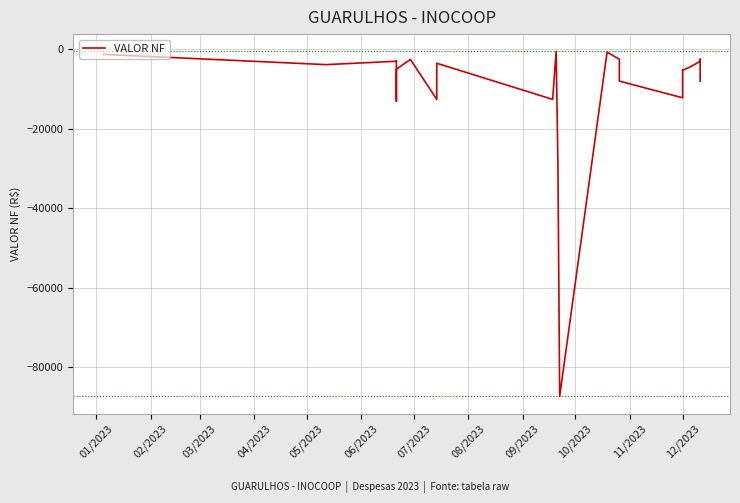

What is the label of the 1st point from the left?

01/2023